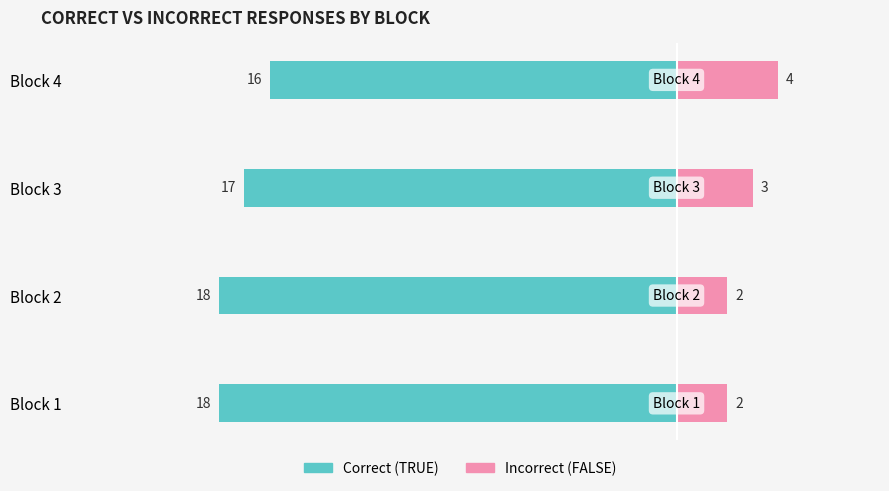

The value of Correct (TRUE) at Block 4 is -27. True or false?

False